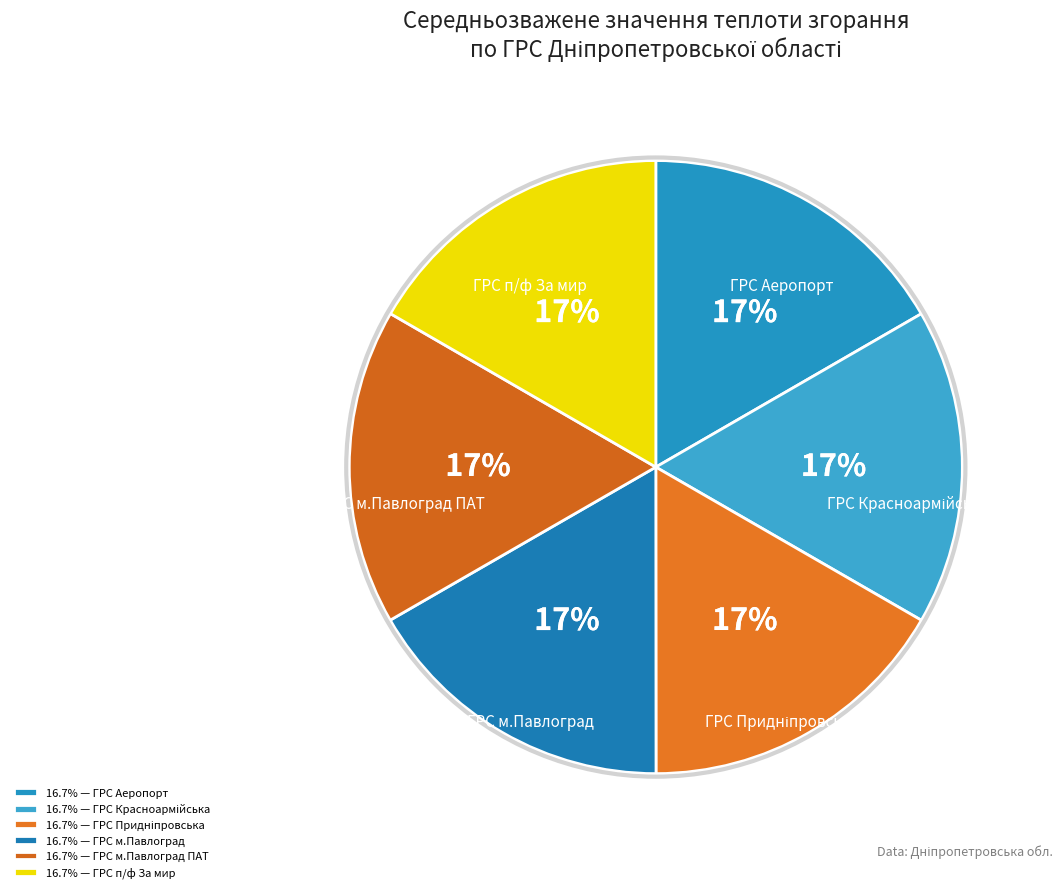

How many segments does this pie chart have?

6